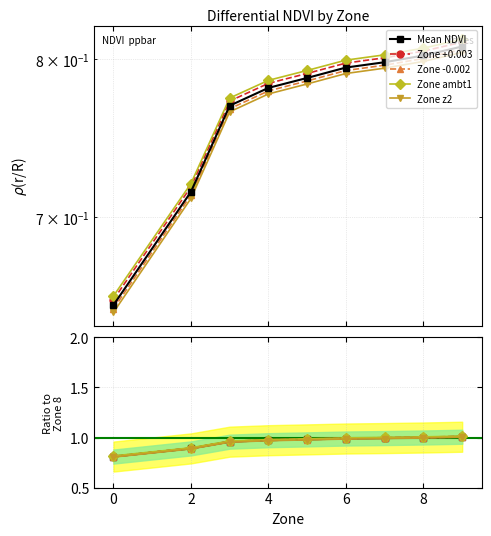

Does the chart have visible grid lines?

Yes